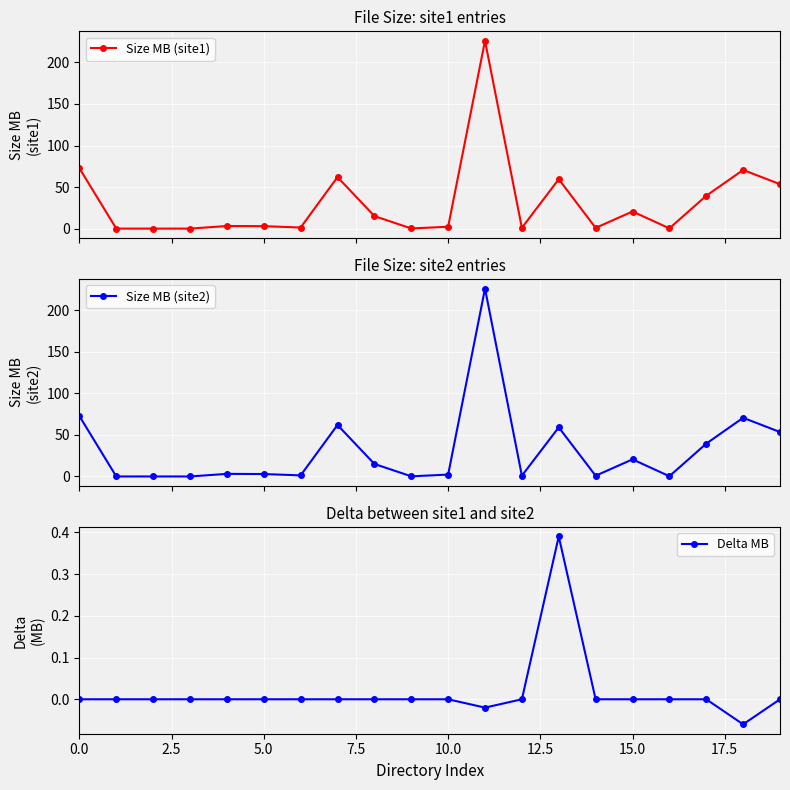

True or false: Delta MB has a value of 0.2 at 10.0.

False